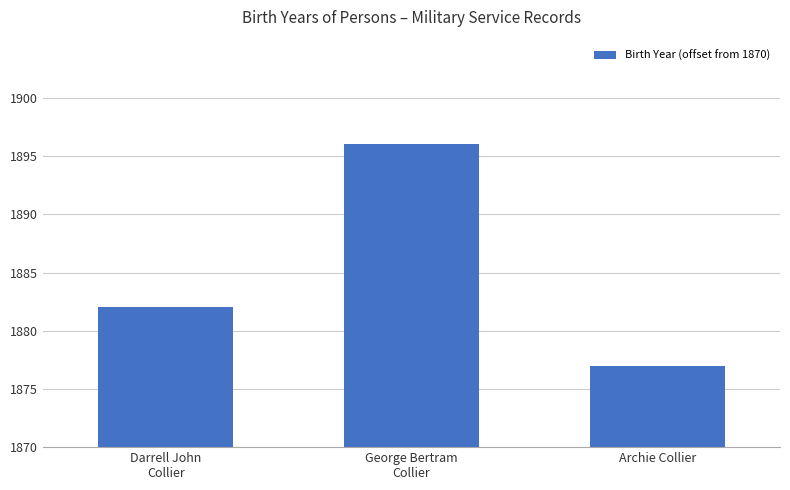

At which label does the data first exceed 12?

George Bertram
Collier